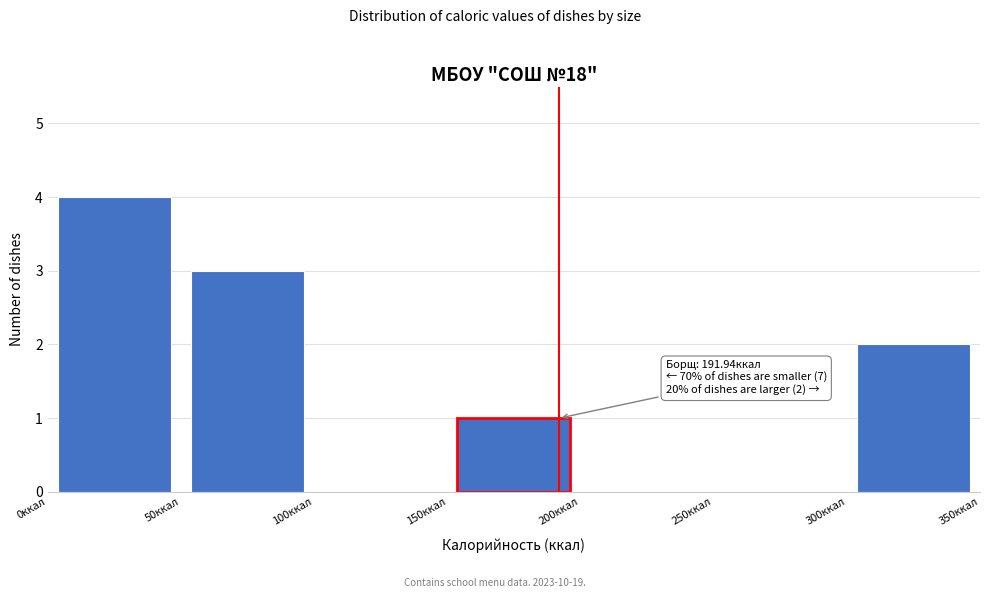

Over which range of the x-axis is the bar tallest?

0 to 50